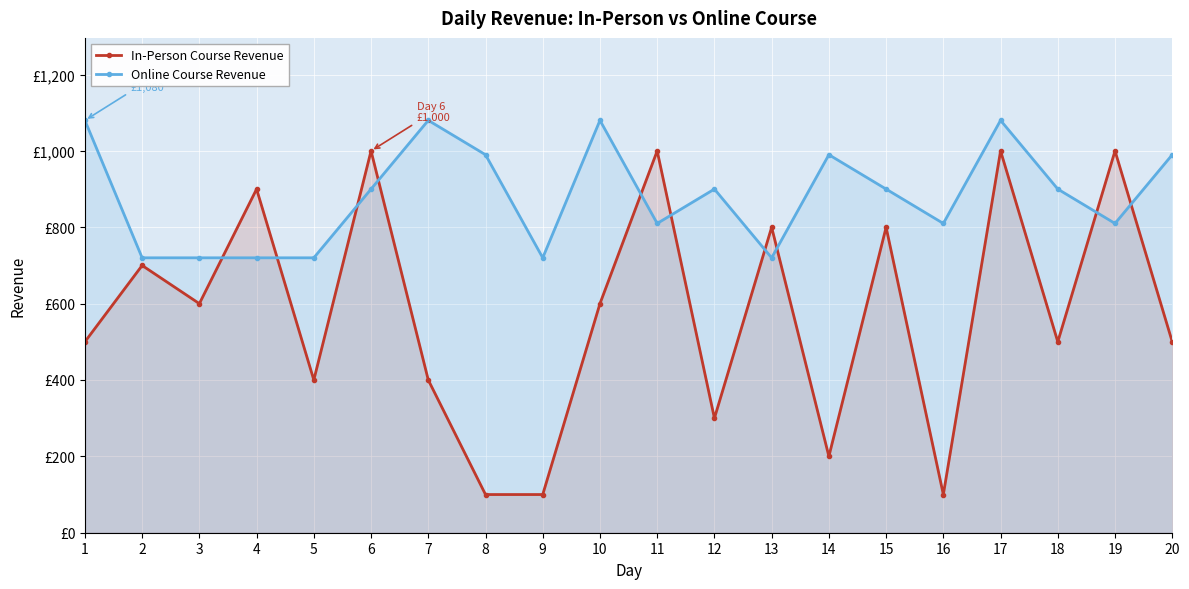

What is the total value across all series at 1?

1580